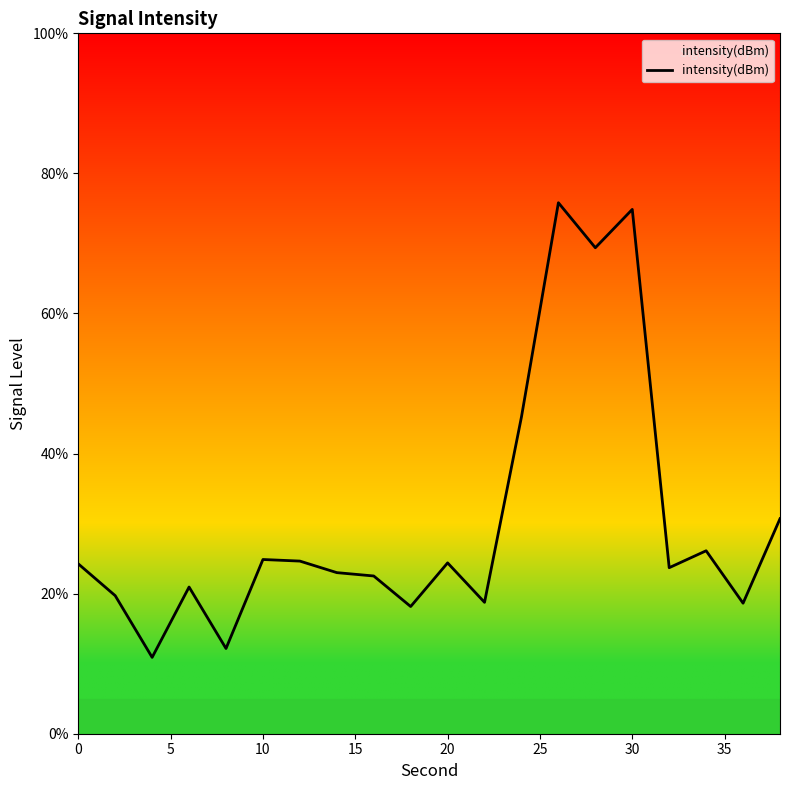

What is the average value?

30.4